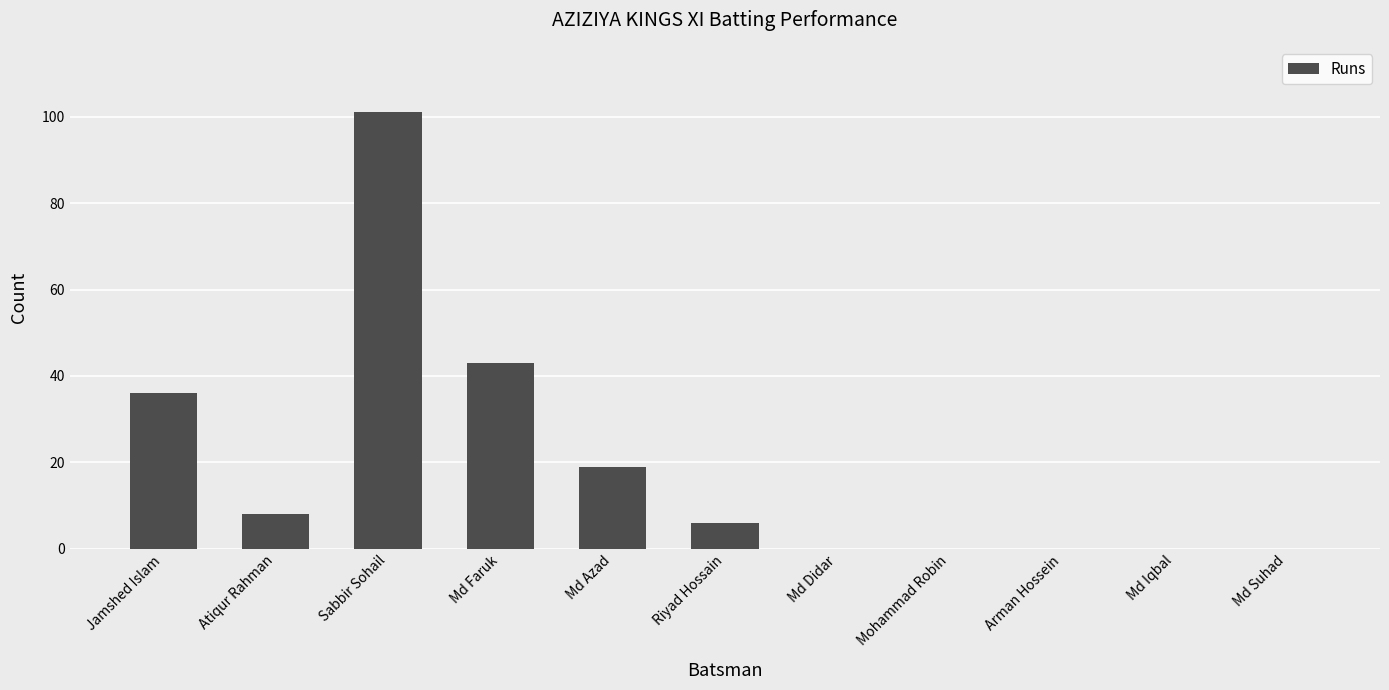

What is the sum of all values?

213